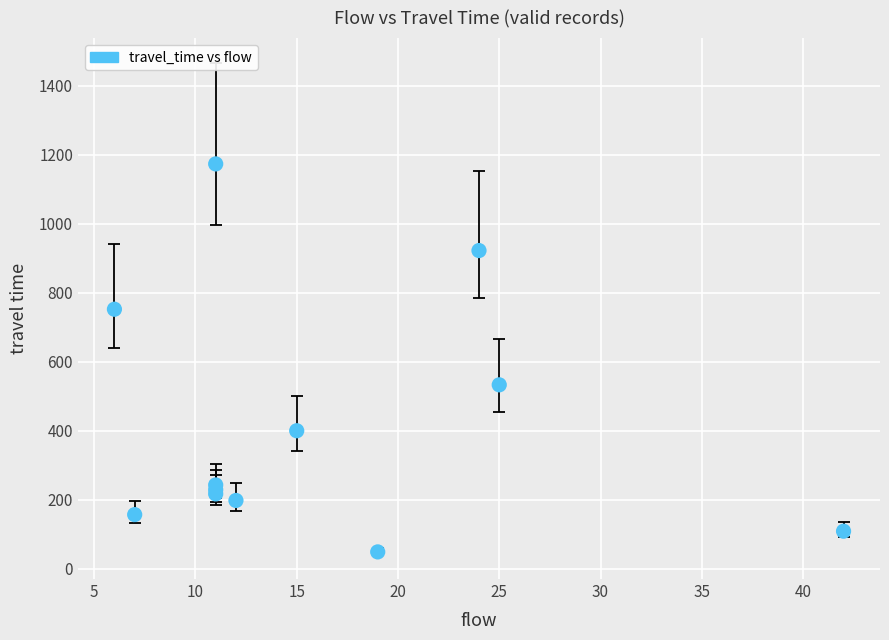

What Y value in the scatter plot is closest to 611?

533